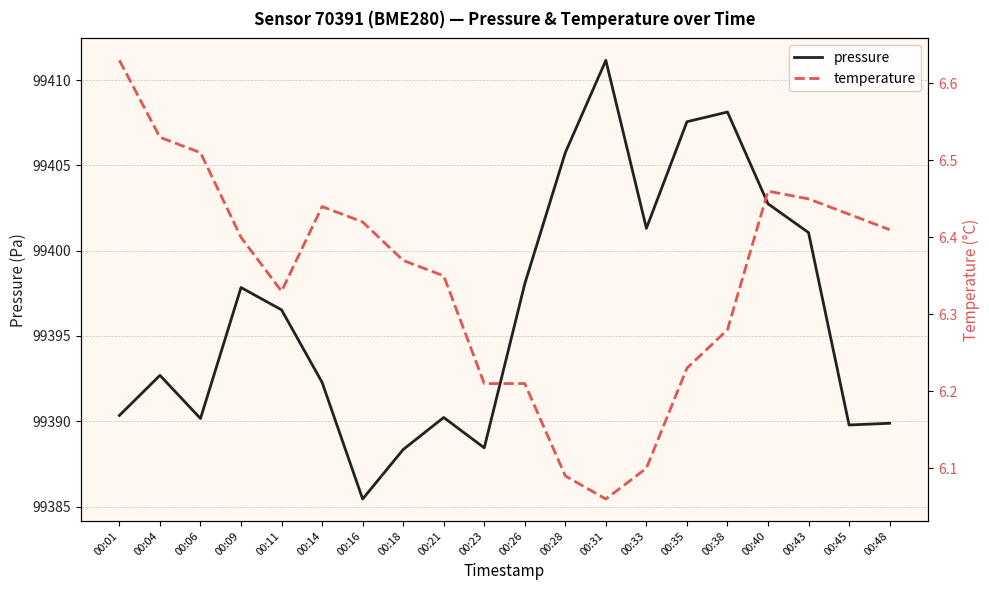

What is the difference between the temperature values at 00:45 and 00:28?

0.3